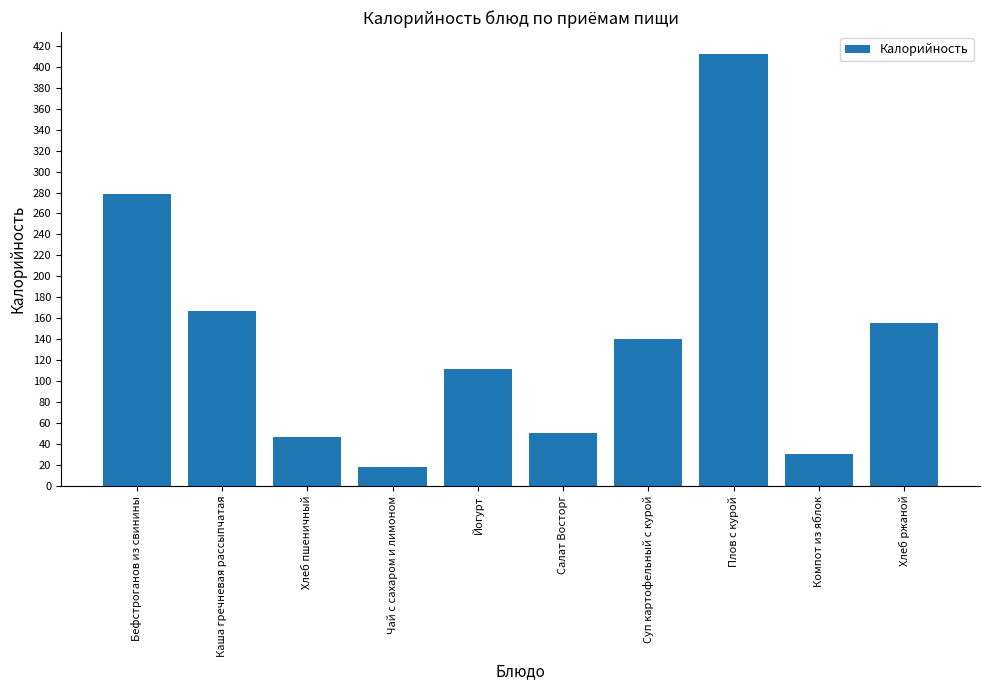

Approximately how many times larger is the value at Чай с сахаром и лимоном compared to Компот из яблок?

0.6